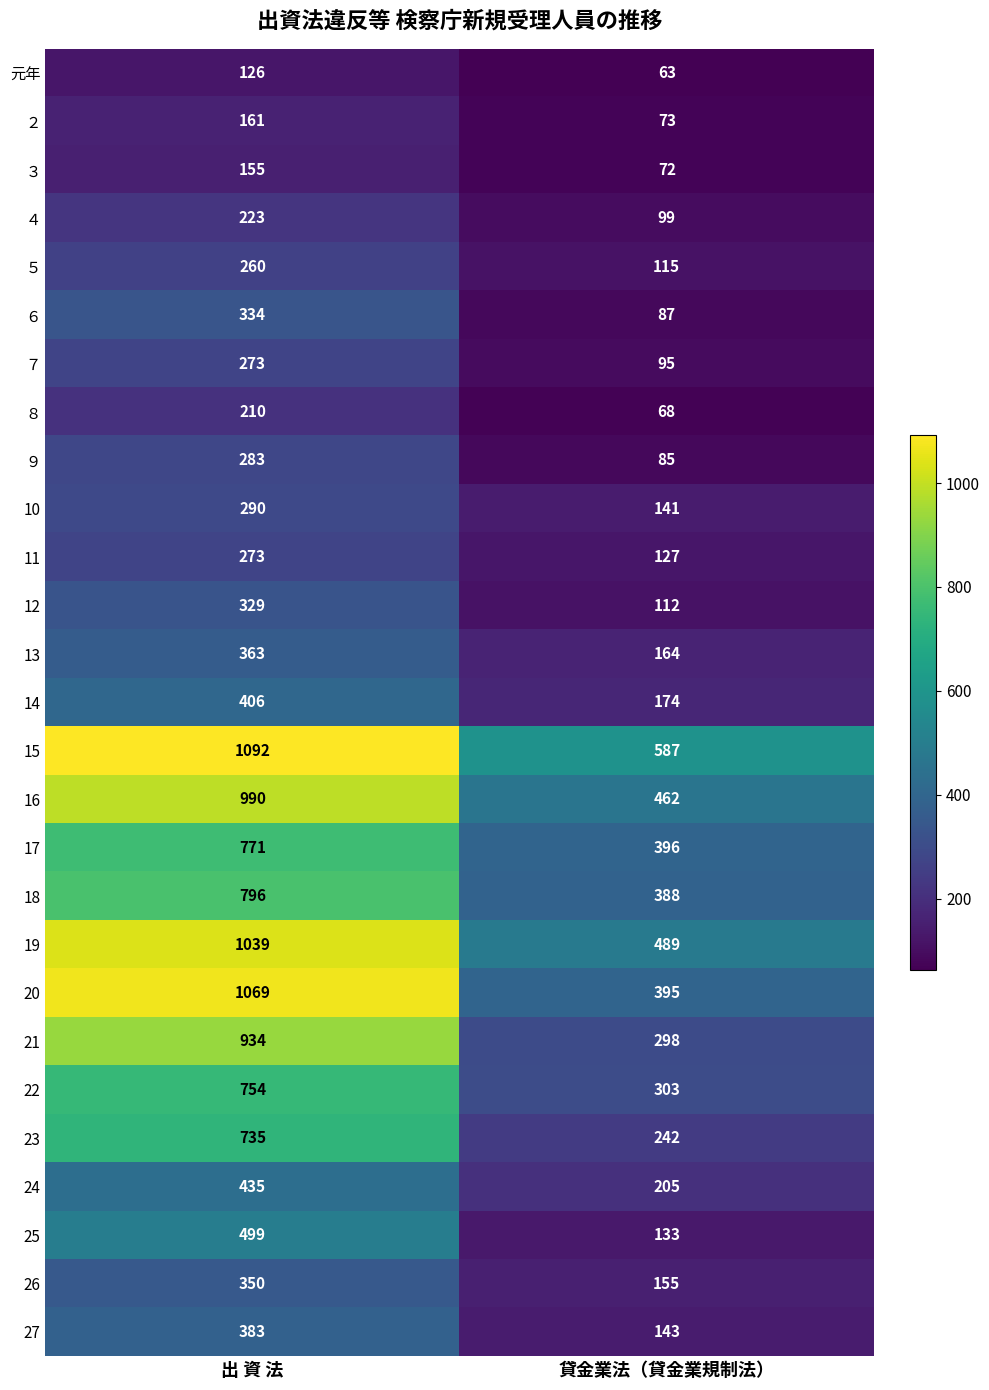

Which category has the highest value across all series?

出 資 法